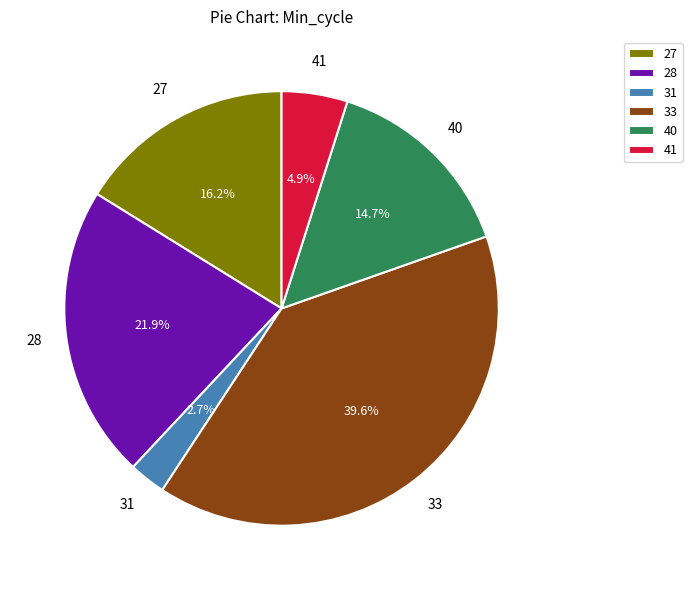

What portion of the pie excludes 28?

78.1%